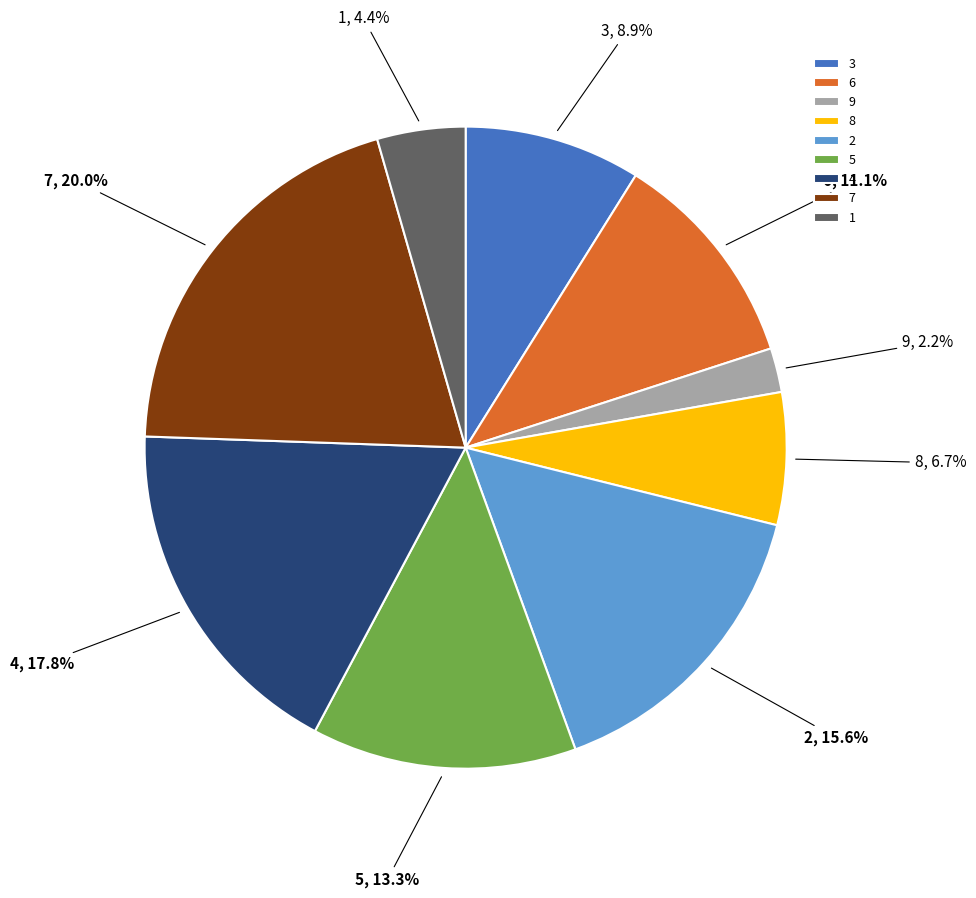

To the nearest percent, what percentage of the pie is 2?

16%